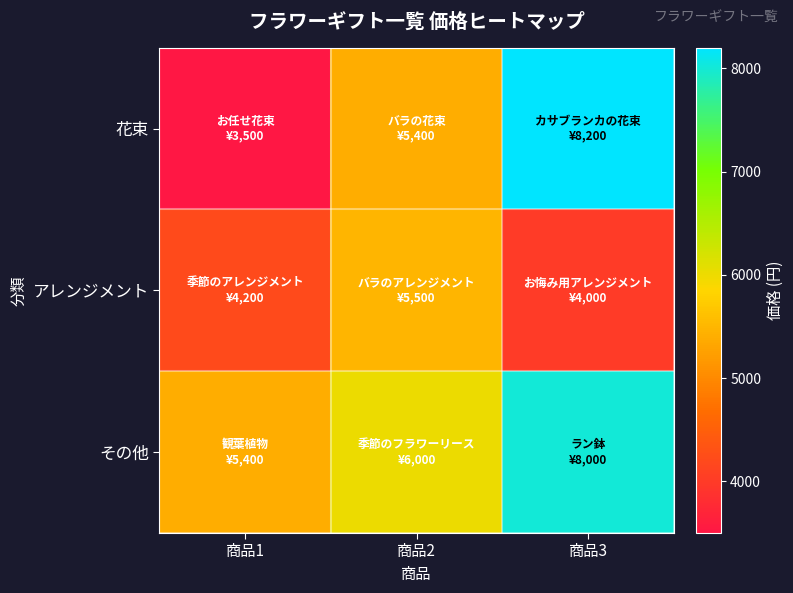

What is the greatest value displayed?

8200